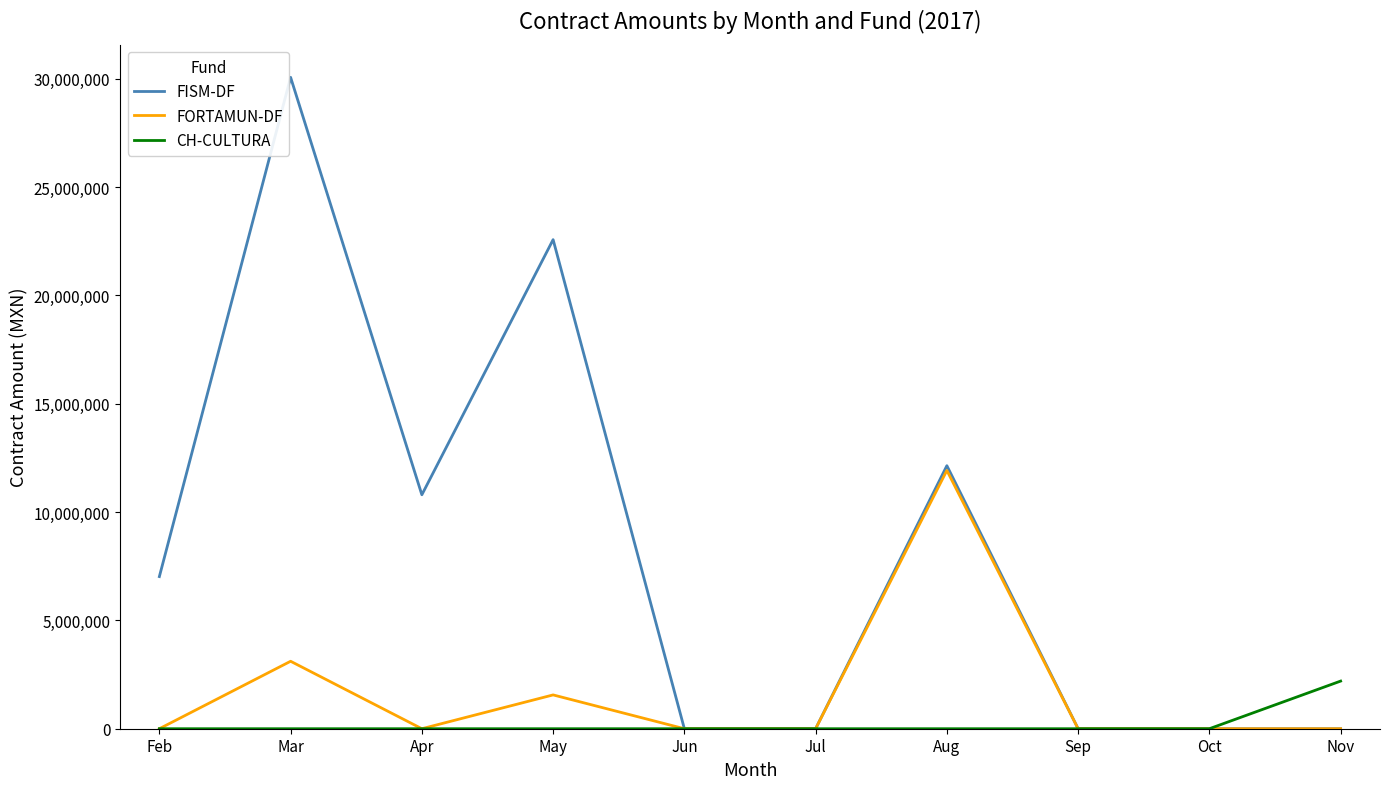

Which series has the largest range (max minus min)?

FISM-DF